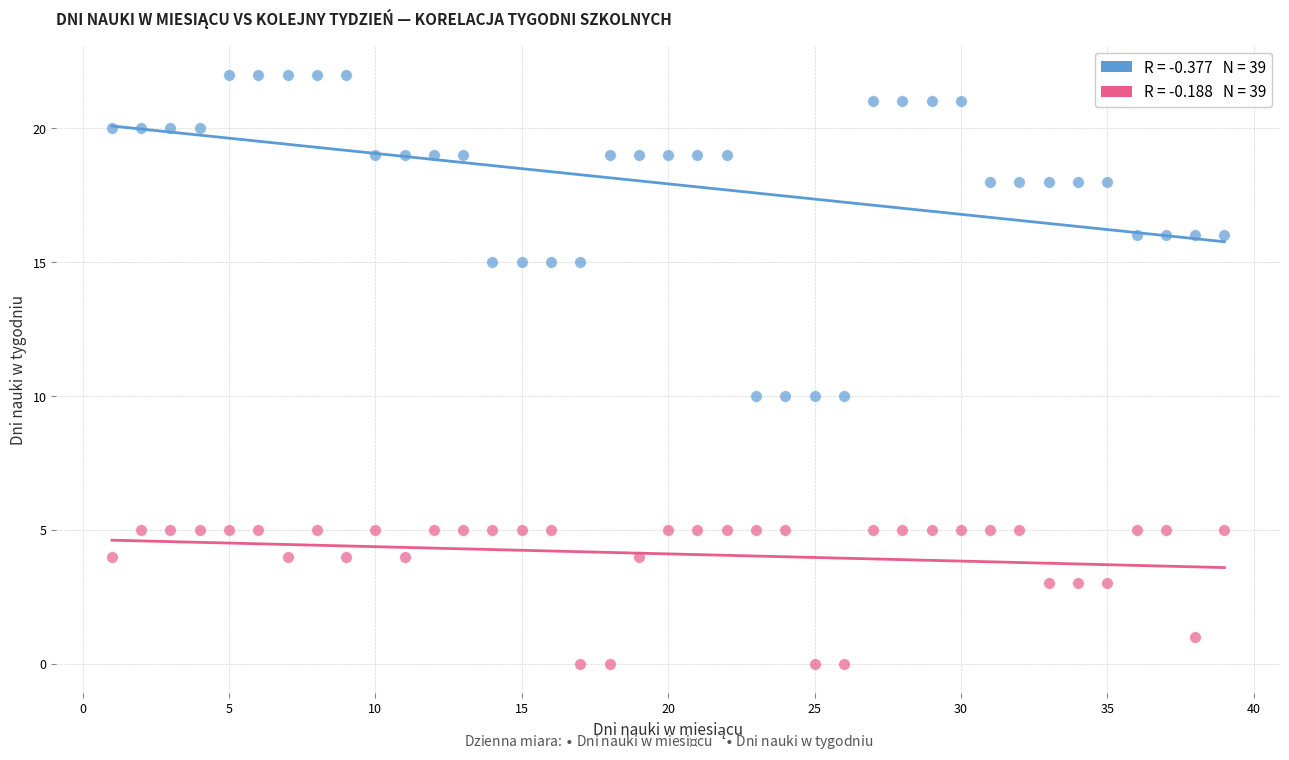

Across all data points, what is the range of X values (max minus min)?

38